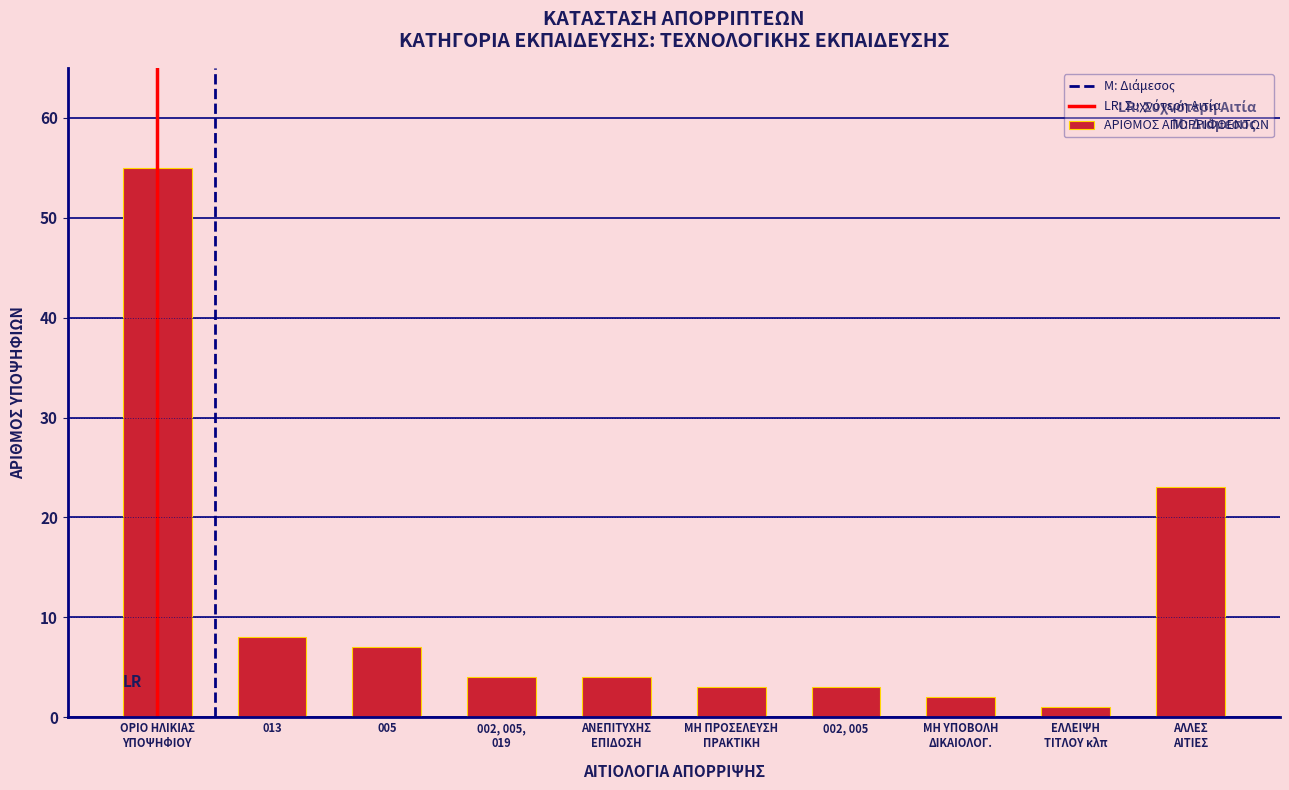

Reading left to right, transcribe all the data shown in this chart.

55	8	7	4	4	3	3	2	1	23